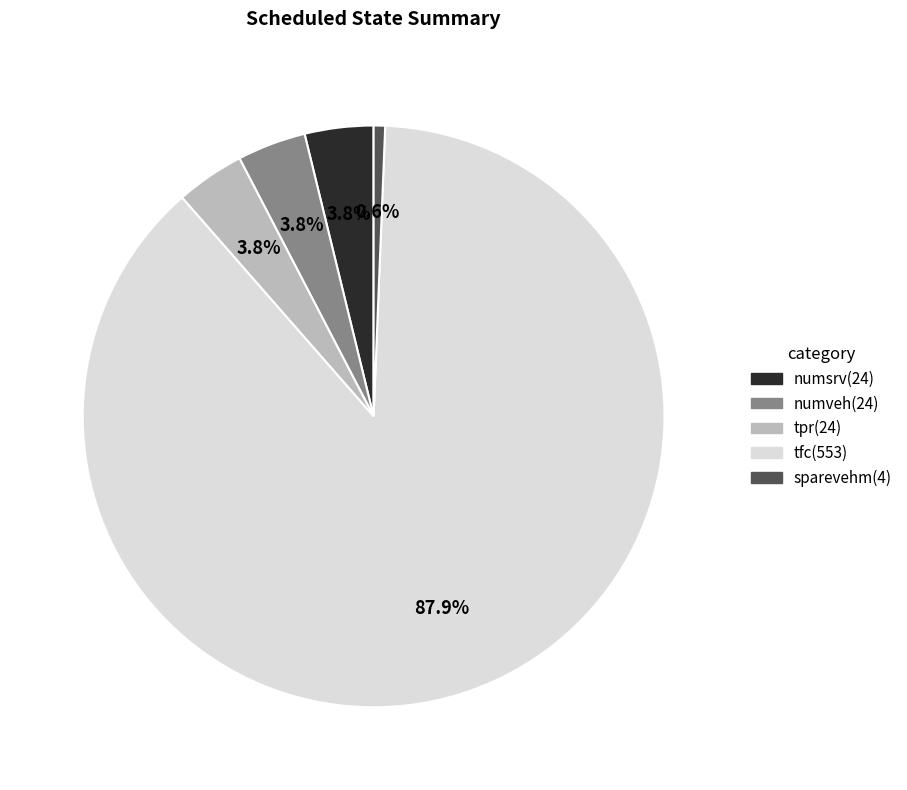

Which slice is the largest?

tfc